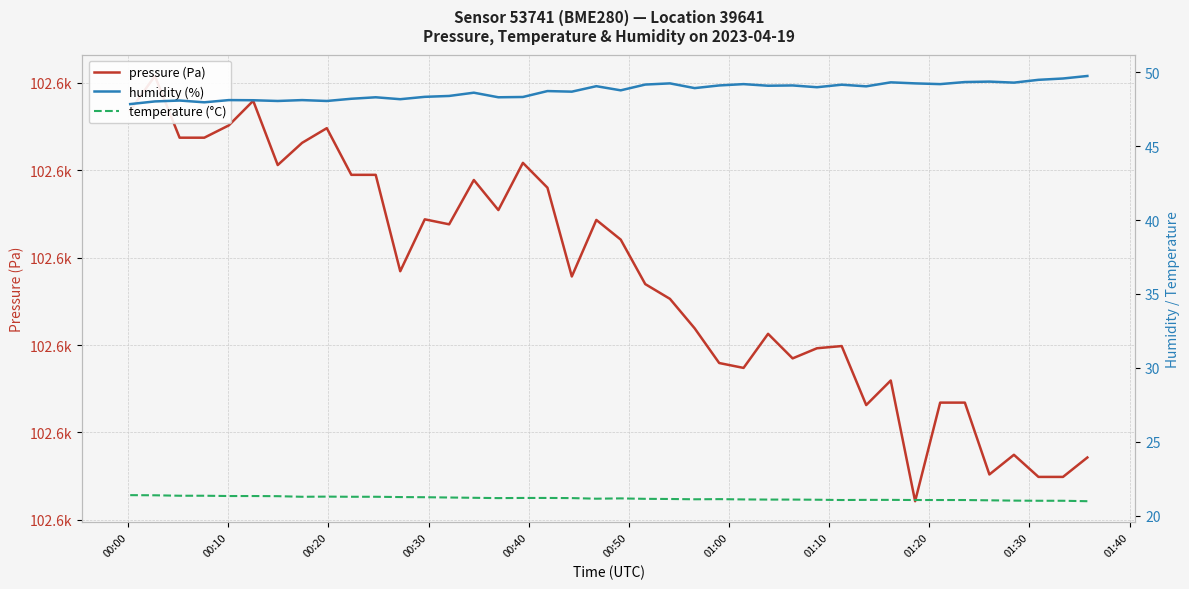

What is the lowest value of the temperature (°C) series?

21.0